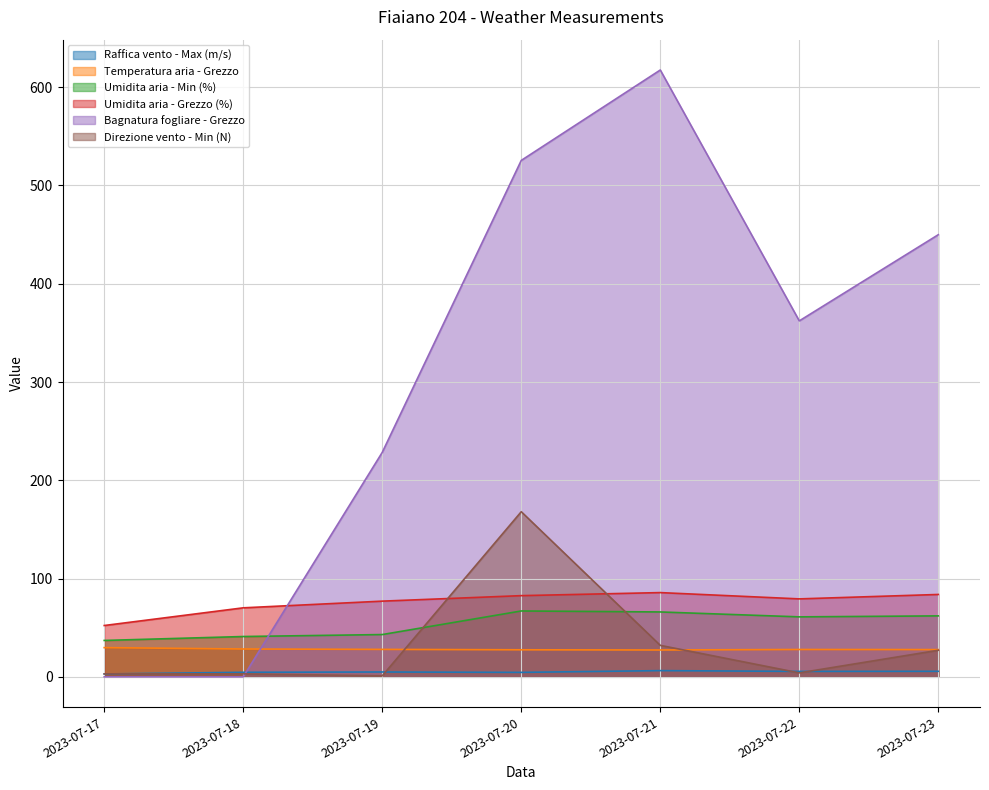

How many lines are shown in the chart?

6